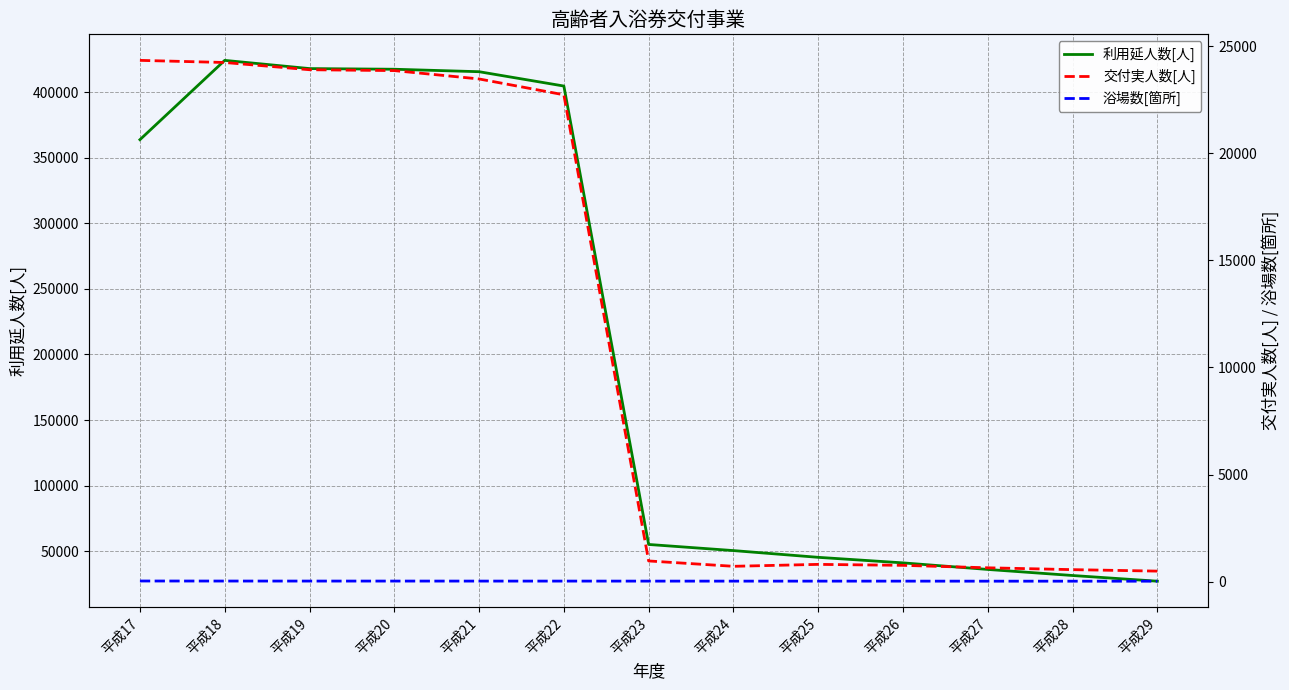

At which category is the sum across all series the highest?

平成18